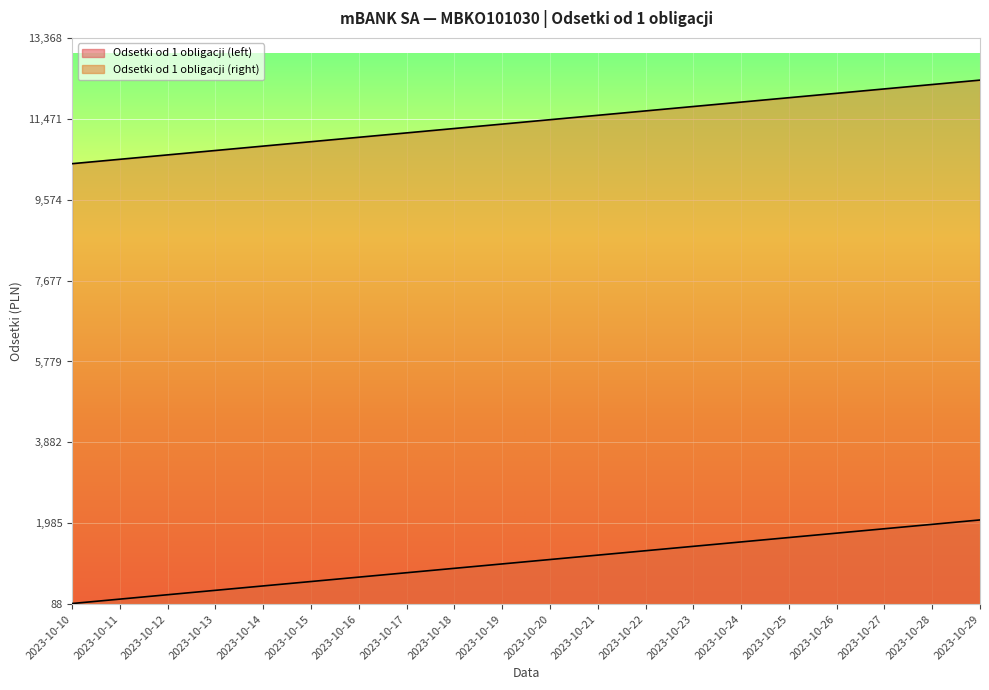

Which label corresponds to the largest value in the chart?

2023-10-29